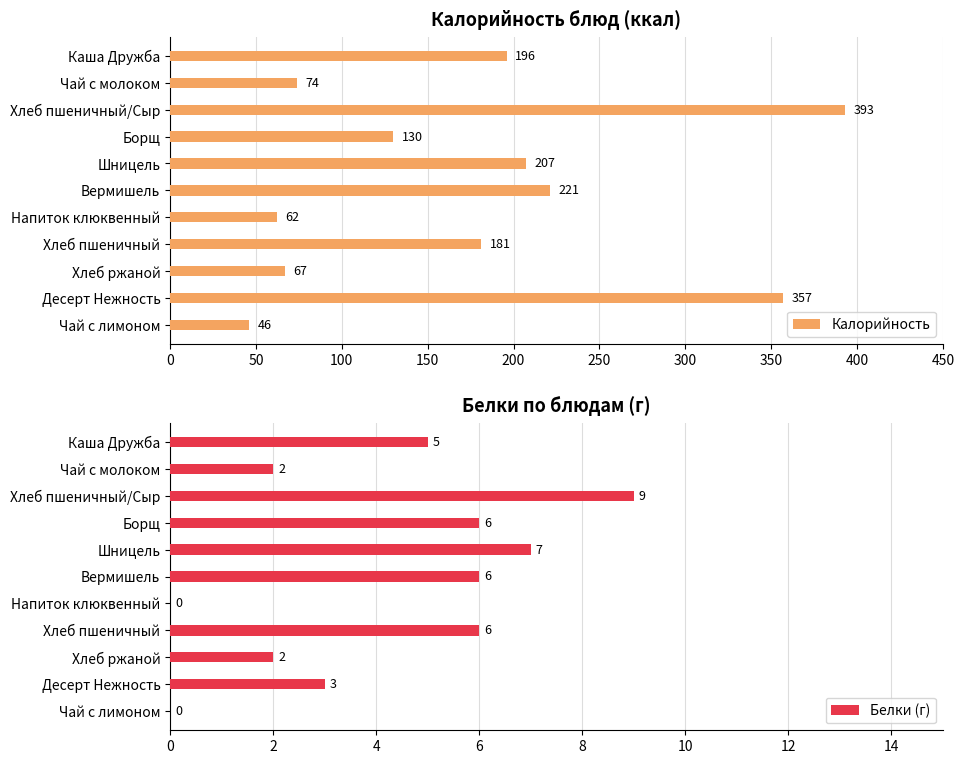

True or false: Калорийность has a value of 56 at Хлеб пшеничный.

False